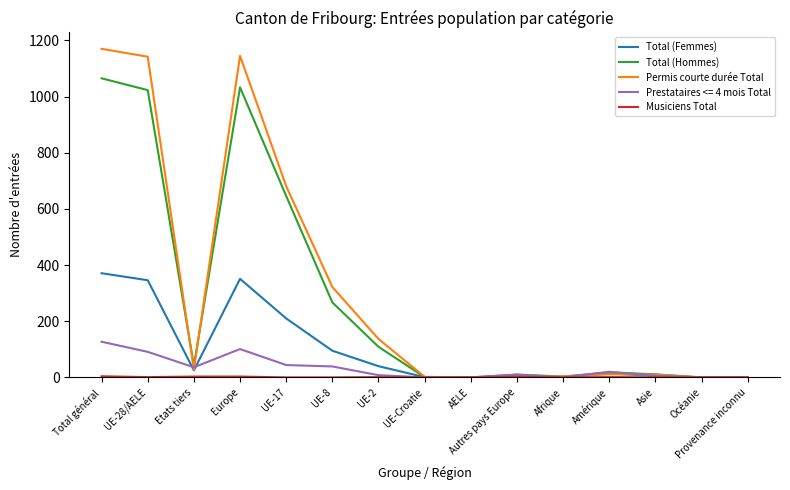

Where is Total (Femmes) nearest to the value 185?

UE-17